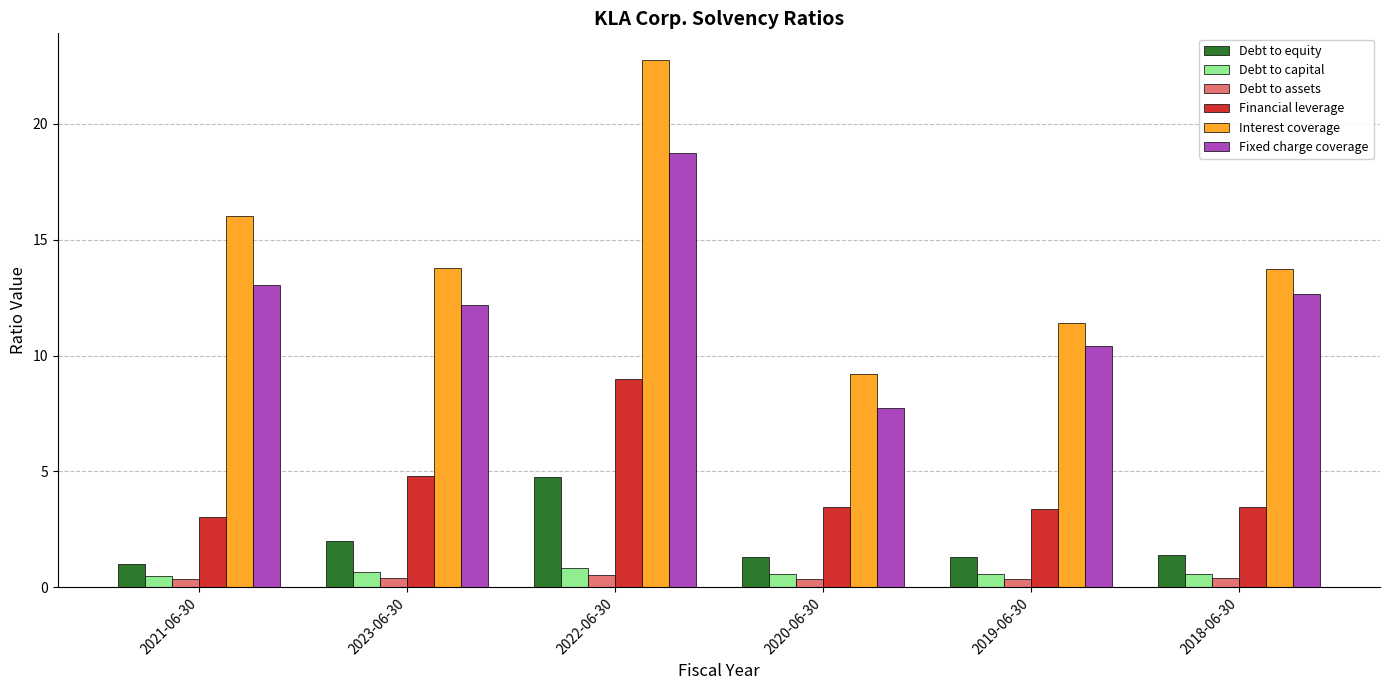

What is the difference between the Fixed charge coverage values at 2018-06-30 and 2019-06-30?

2.3